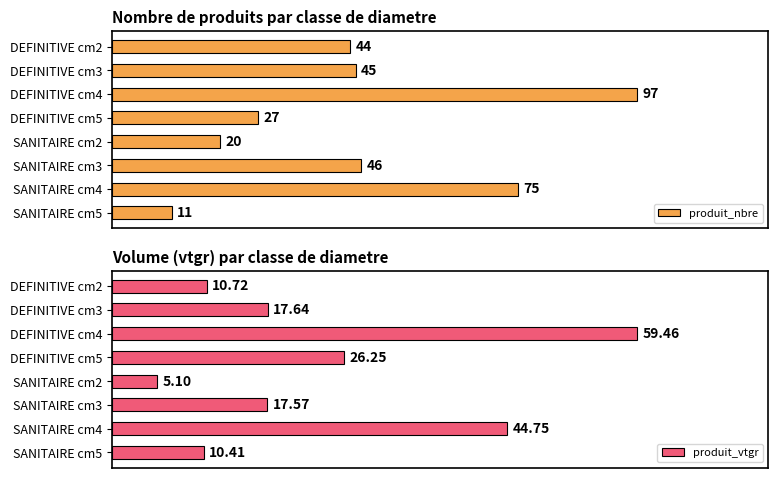

At which label does produit_vtgr reach its minimum?

SANITAIRE cm2